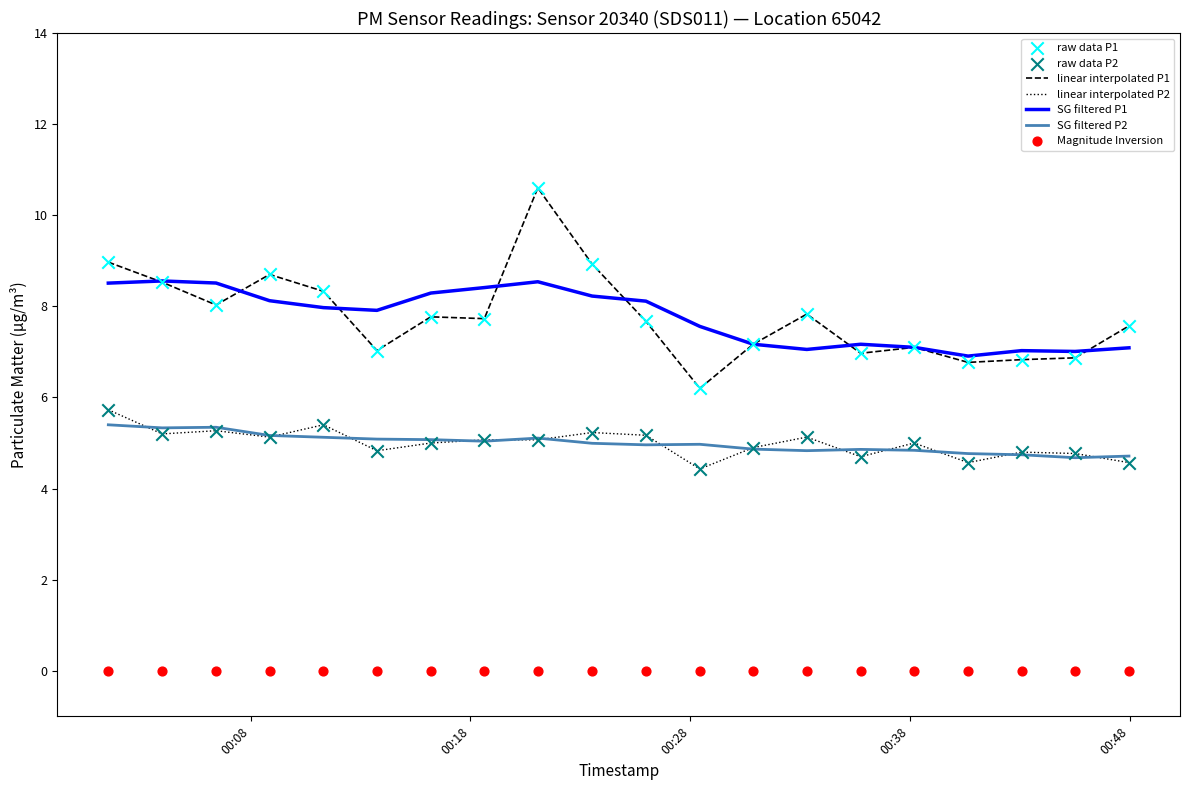

What is the total value across all series at 2023-04-09T00:13:45?

11.9